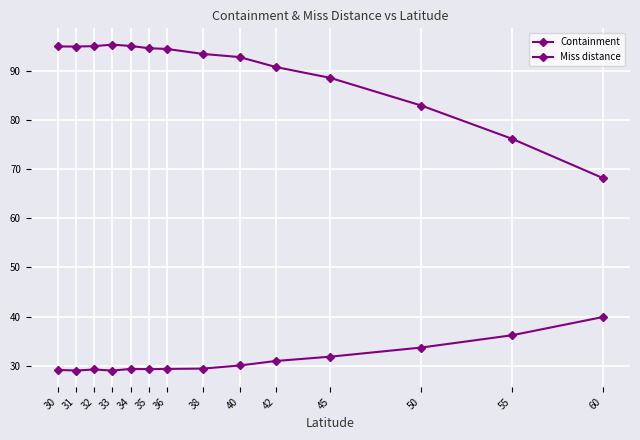

How many series are shown in this chart?

2